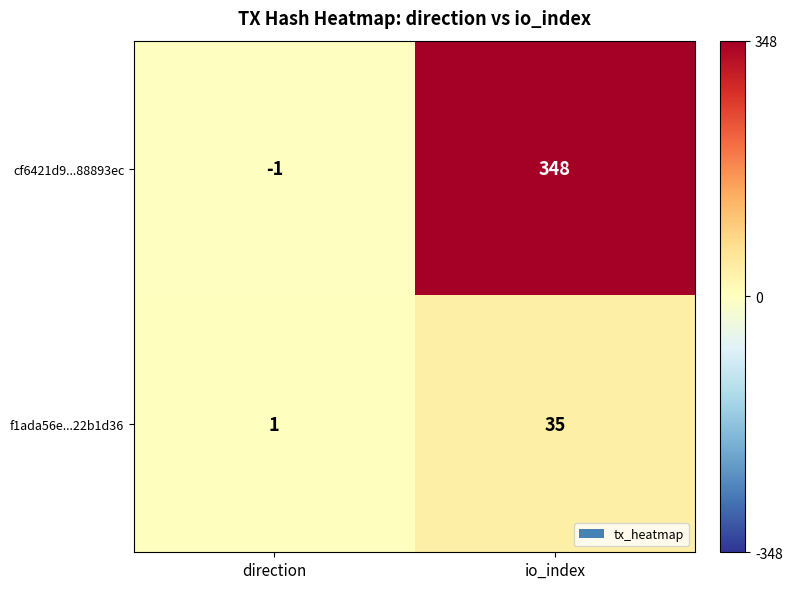

Rank the series at io_index from lowest to highest value.

f1ada56e...22b1d36, cf6421d9...88893ec